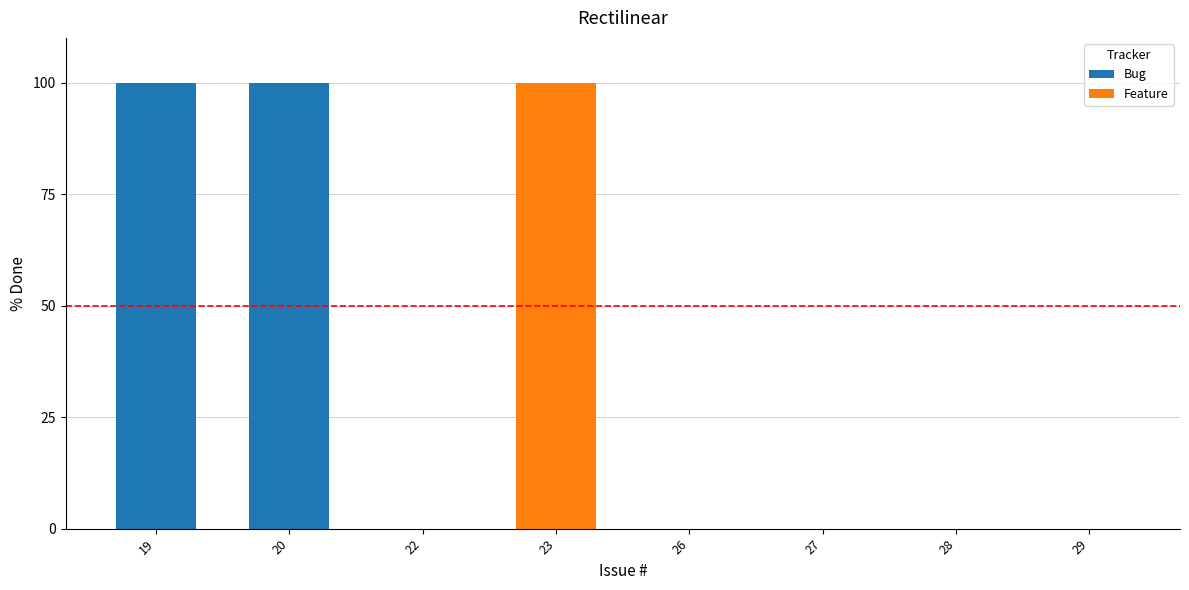

The chart shows a value of 0 at 29. True or false?

True